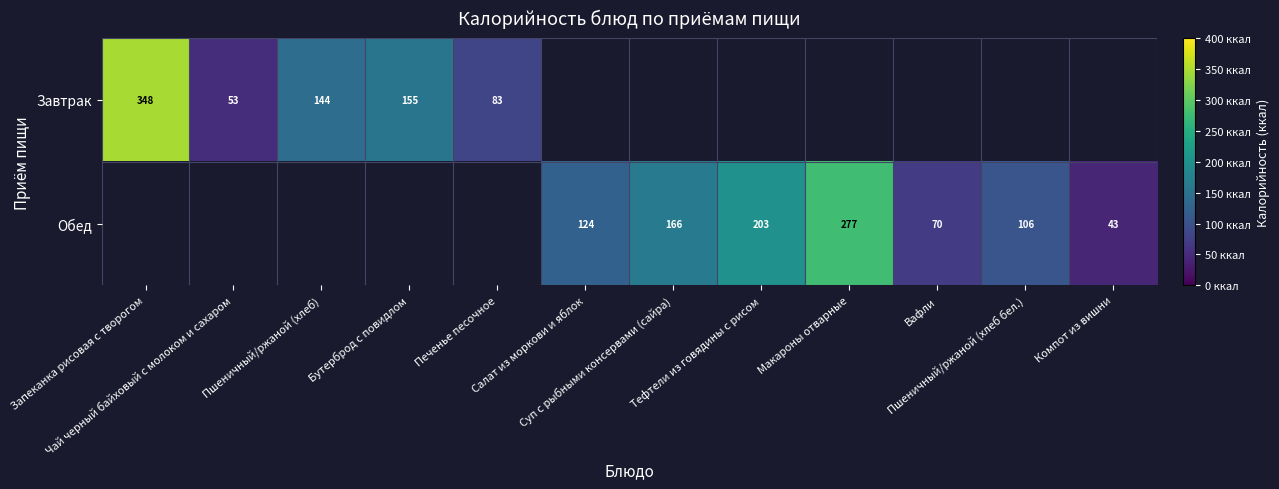

List the series in order of their peak value, highest first.

Завтрак, Обед